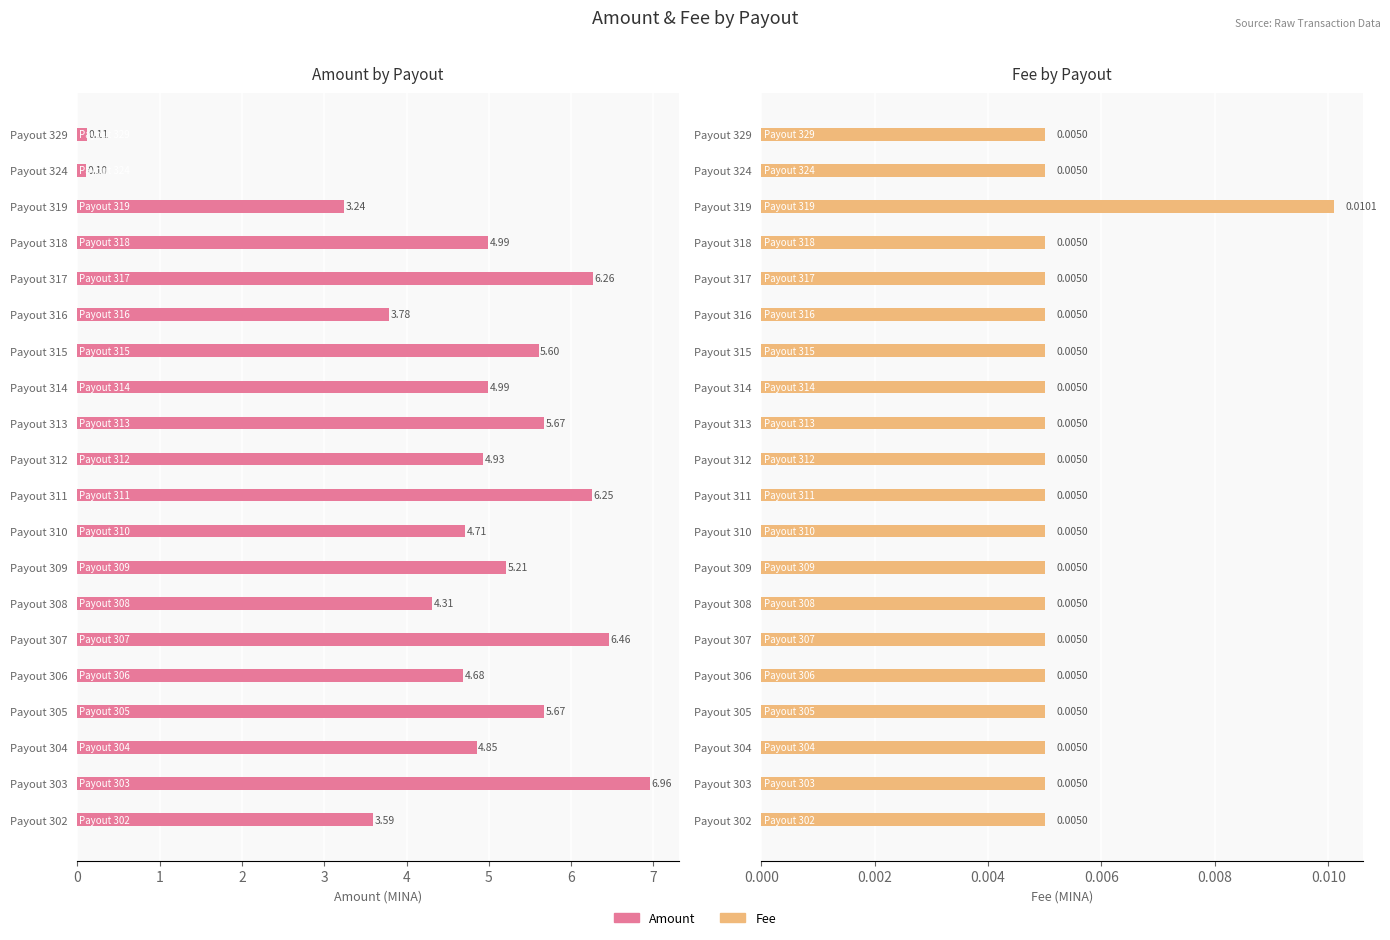

List the series in order of their overall mean, highest first.

Amount, Fee